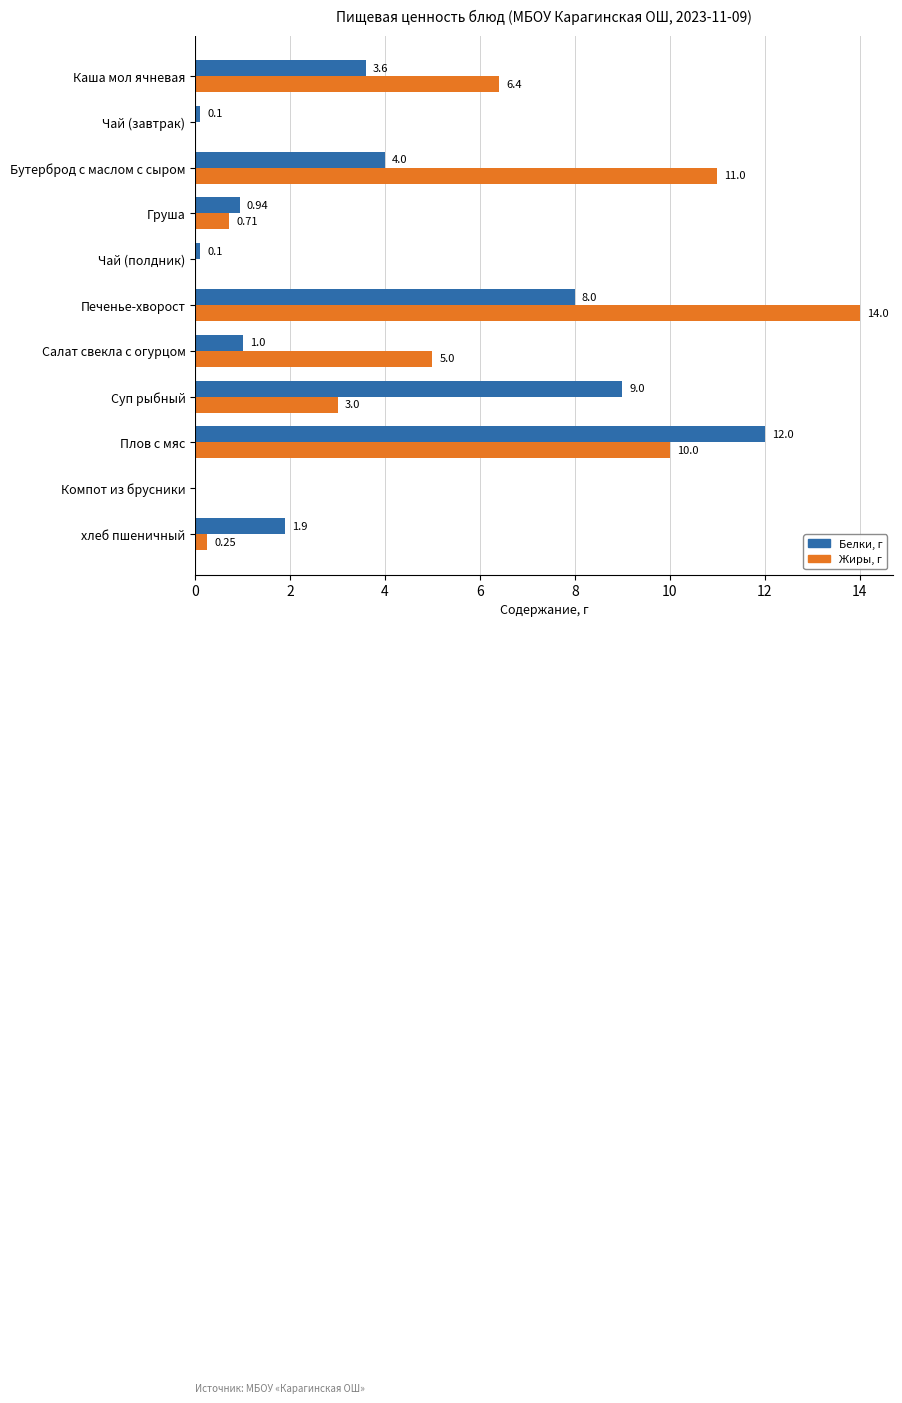

Is the value of Жиры, г at Плов с мяс greater than the value of Белки, г at Плов с мяс?

No